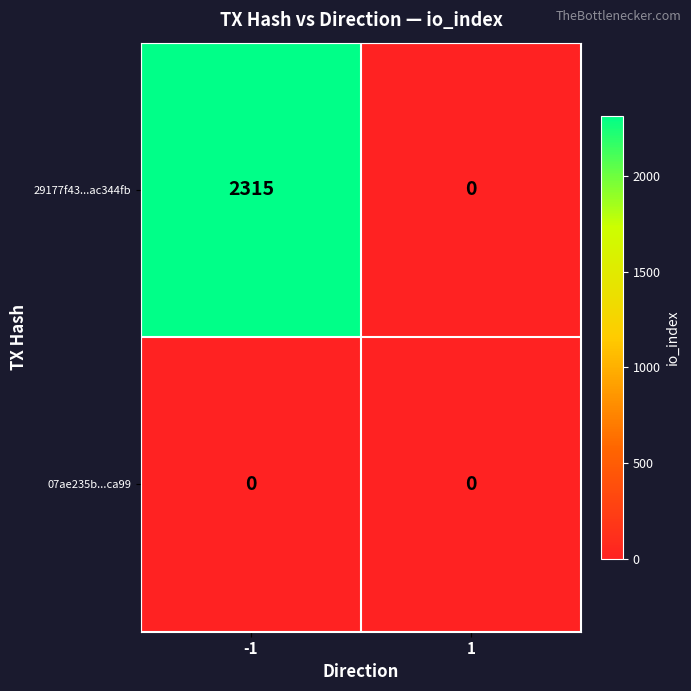

Reading right to left, transcribe all the data shown in this chart.

29177f43...ac344fb: 1=0	-1=2315
07ae235b...ca99: 1=0	-1=0